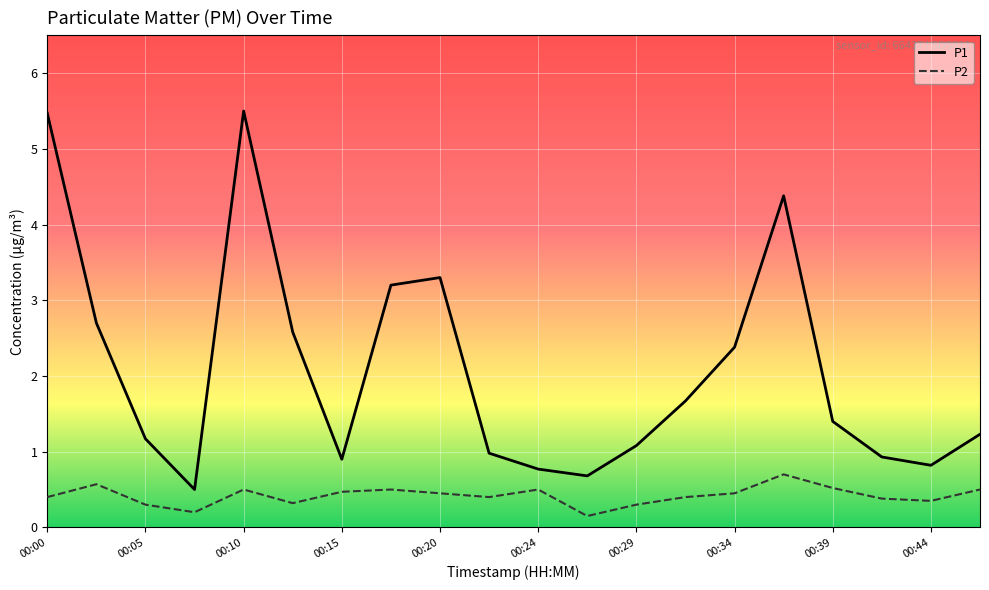

Which series has the largest total across all categories?

P1